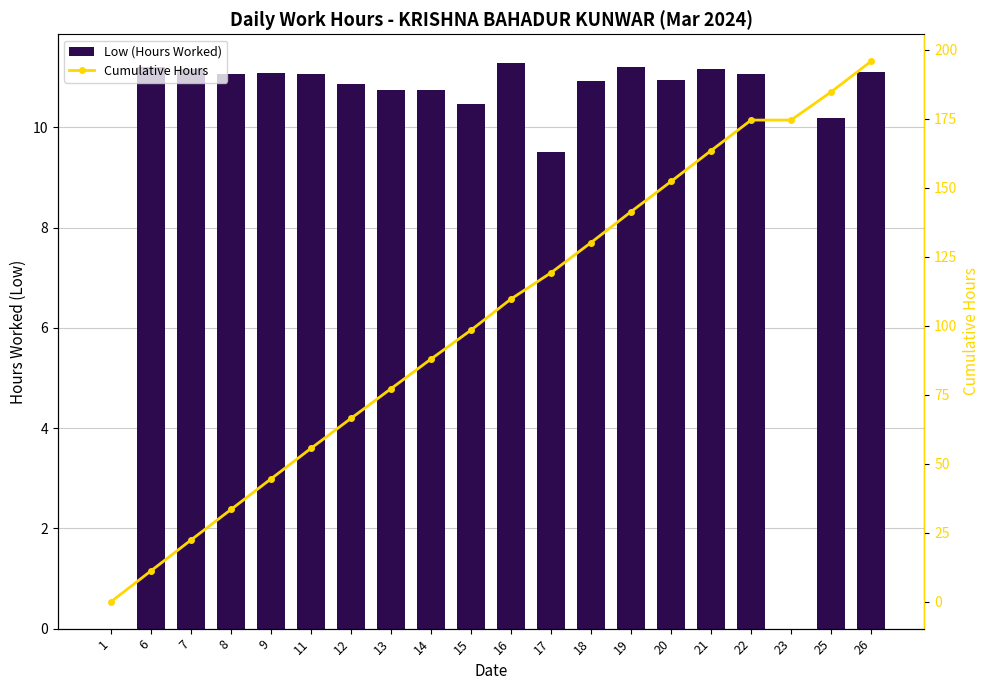

Which series has the widest spread of values?

Cumulative Hours